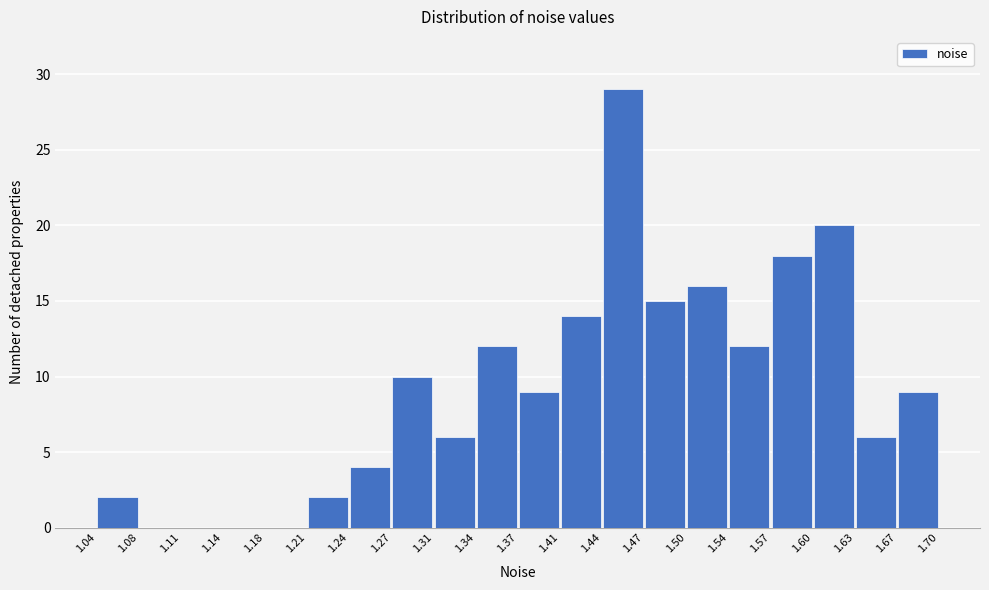

Reading left to right, transcribe this chart: for each bar, give the range it covers on the x-axis and its height. The values are not printed on the chart, so give them approximately, as read against the axis.

1.04 to 1.08: 2
1.08 to 1.11: 0
1.11 to 1.14: 0
1.14 to 1.18: 0
1.18 to 1.21: 0
1.21 to 1.24: 2
1.24 to 1.27: 4
1.27 to 1.31: 10
1.31 to 1.34: 6
1.34 to 1.37: 12
1.37 to 1.41: 9
1.41 to 1.44: 14
1.44 to 1.47: 29
1.47 to 1.50: 15
1.50 to 1.54: 16
1.54 to 1.57: 12
1.57 to 1.60: 18
1.60 to 1.63: 20
1.63 to 1.67: 6
1.67 to 1.70: 9